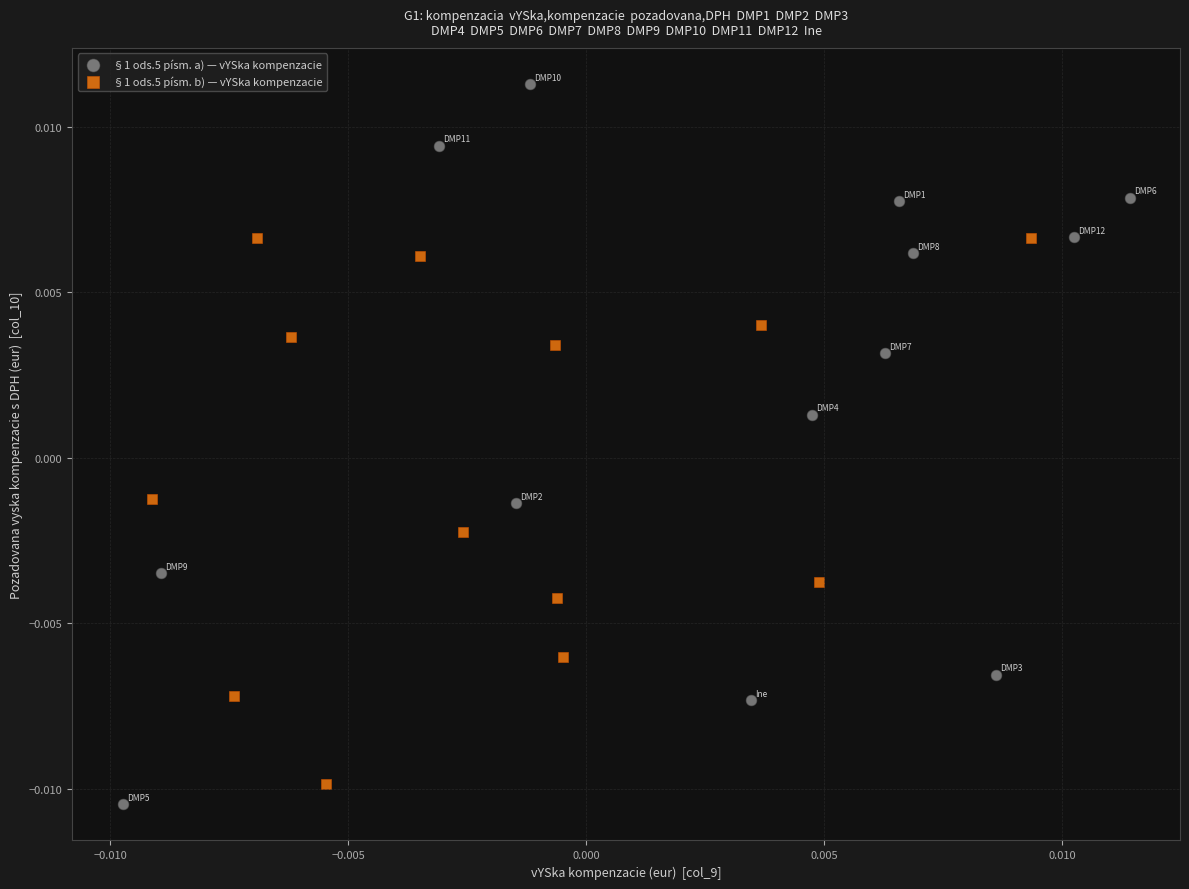

Which series contains the lowest Y value?

§1 ods.5 písm. a) — vYSka kompenzacie